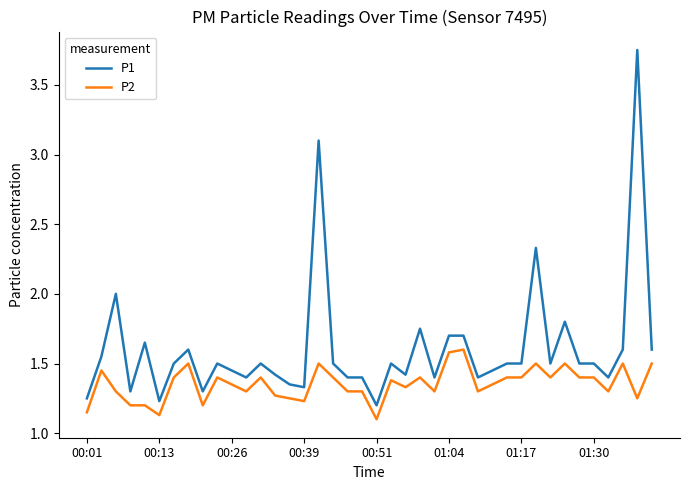

True or false: P2 and P1 cross at least once.

False